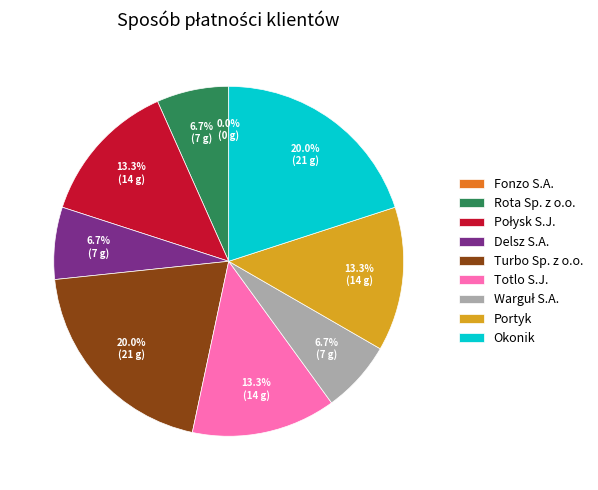

Approximately how many times larger is the value at Portyk compared to Totlo S.J.?

1.0